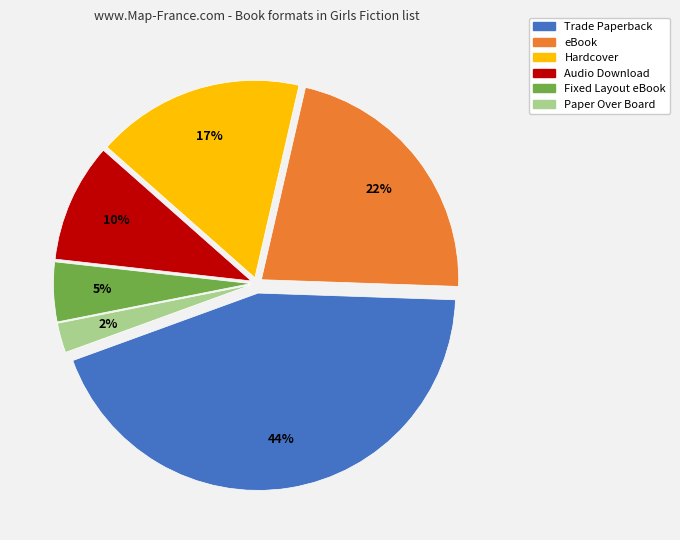

Is Audio Download the majority of the pie?

No